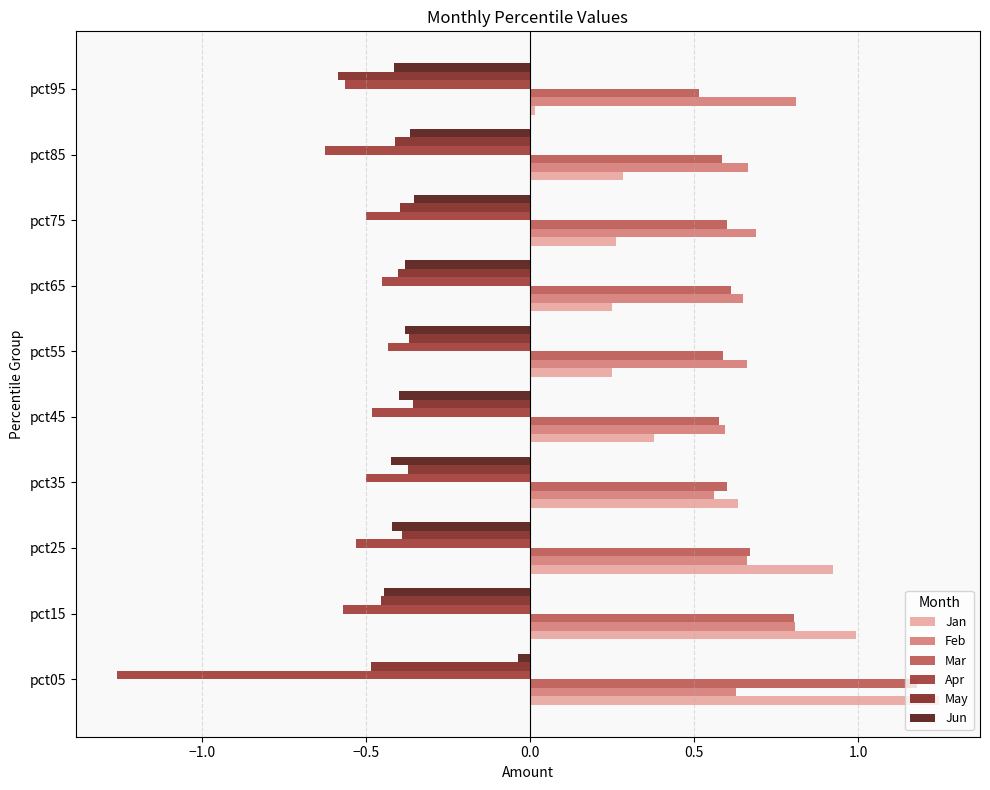

The May series shows -0.2 at pct65. True or false?

False